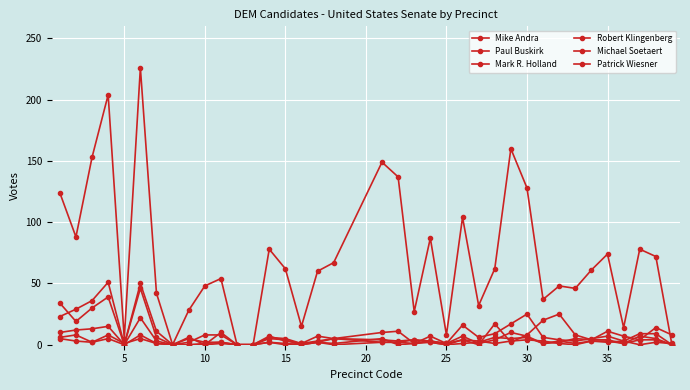

At how many categories does at least one series exceed 139?

5